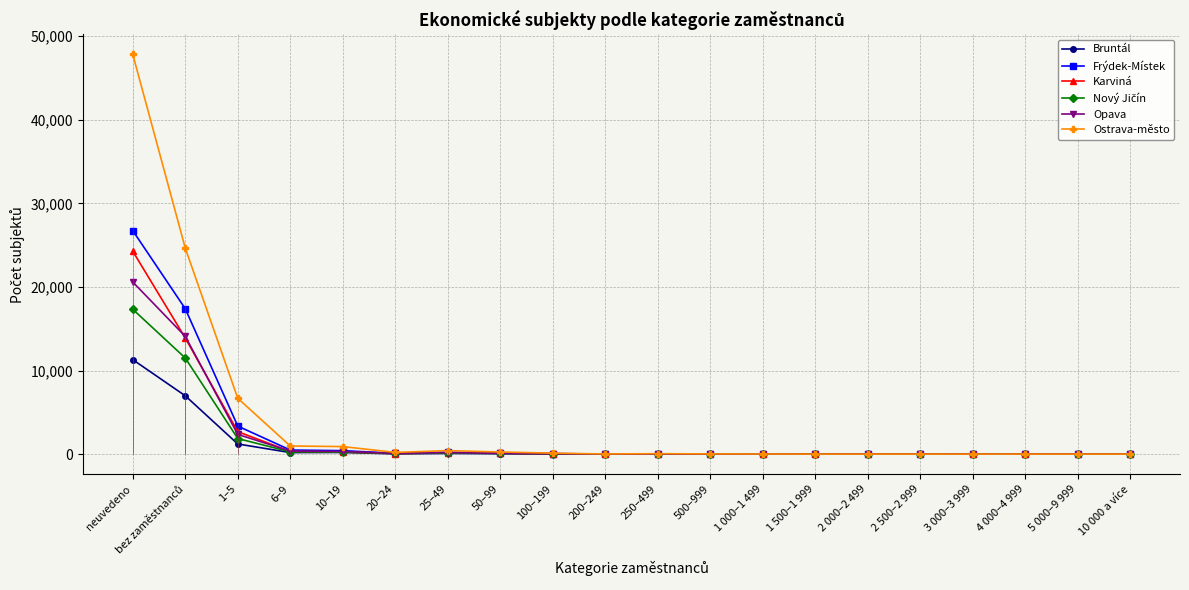

What is the total value across all series at 50–99?

698